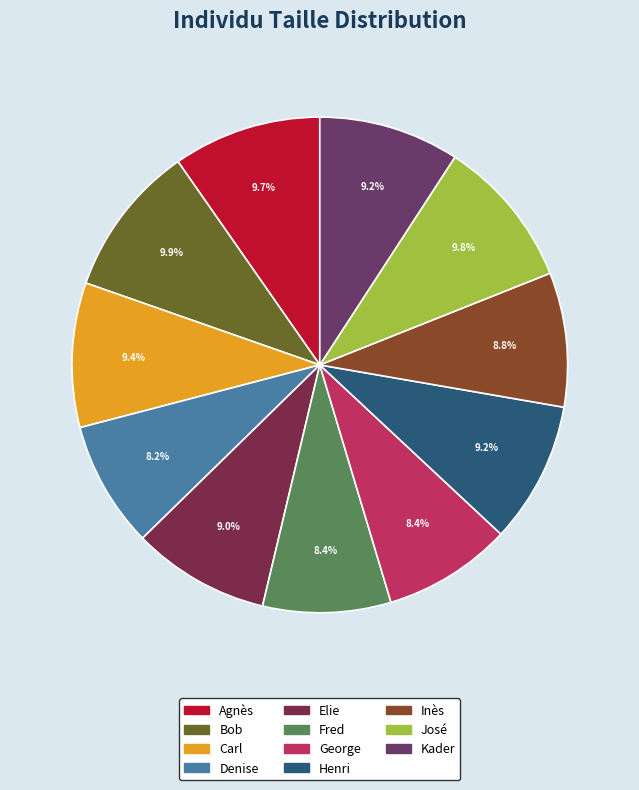

What percentage is NOT represented by José?

90.2%